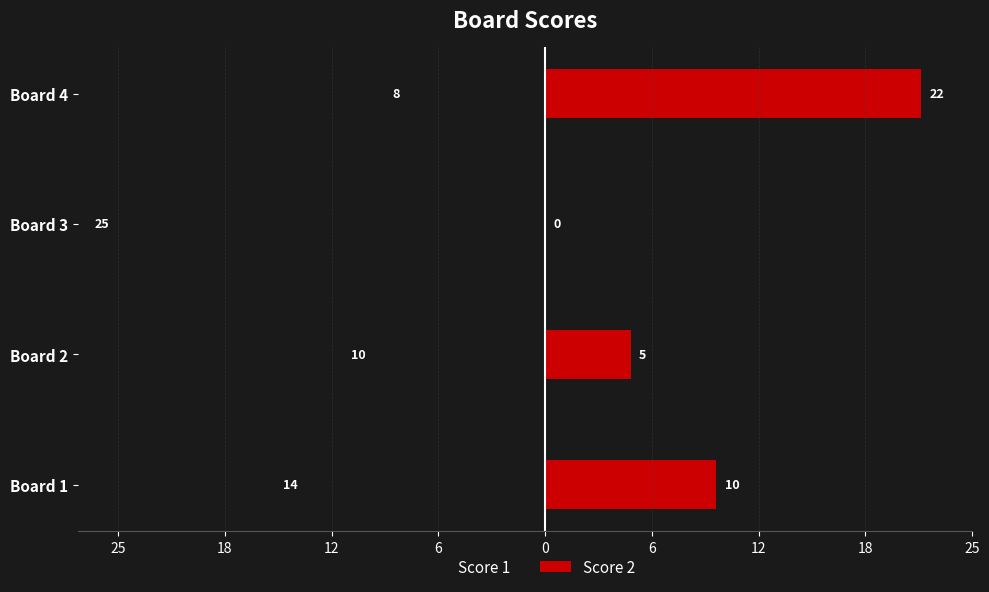

Which series has the largest range (max minus min)?

Score 2